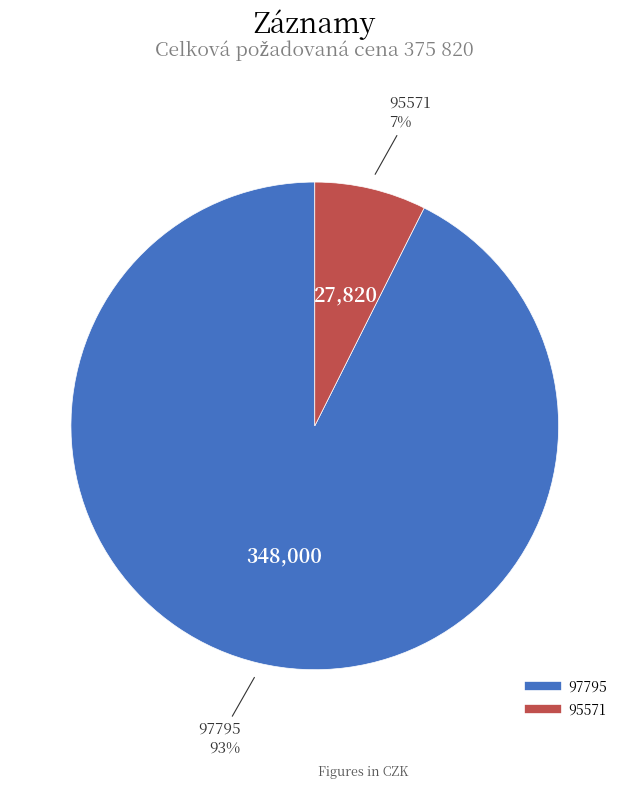

Does 95571 represent more than half of the total?

No